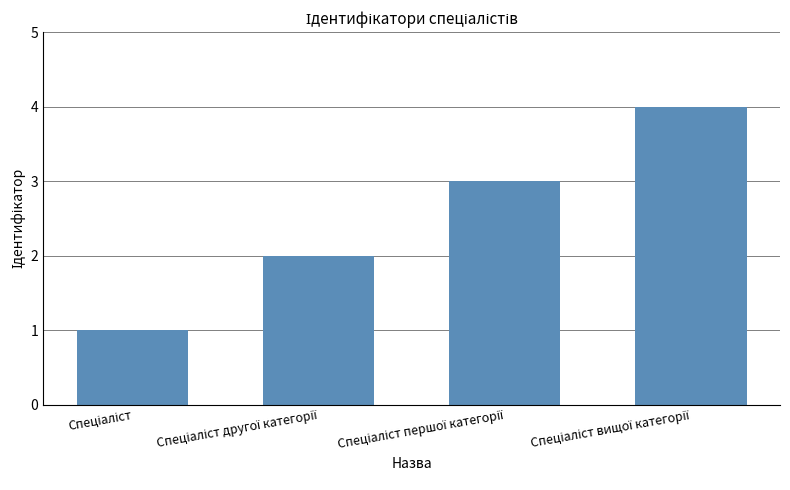

How many data points does each series have?

4